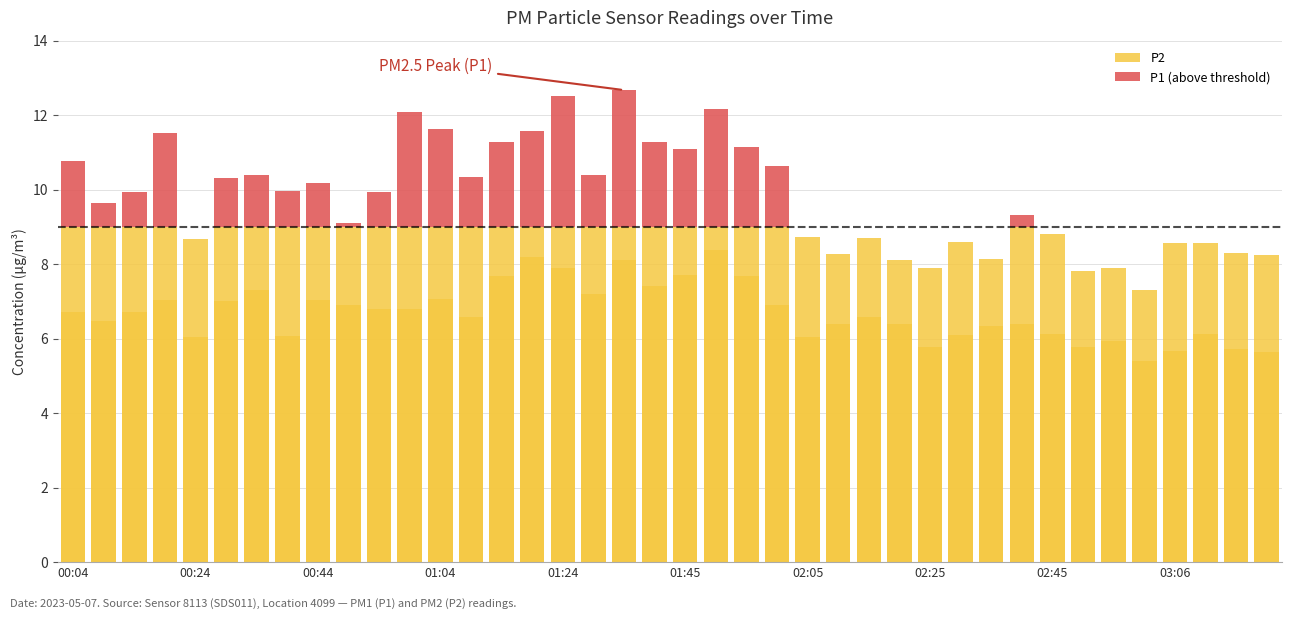

What is the sum of the P2 values at 29 and 36?

11.8